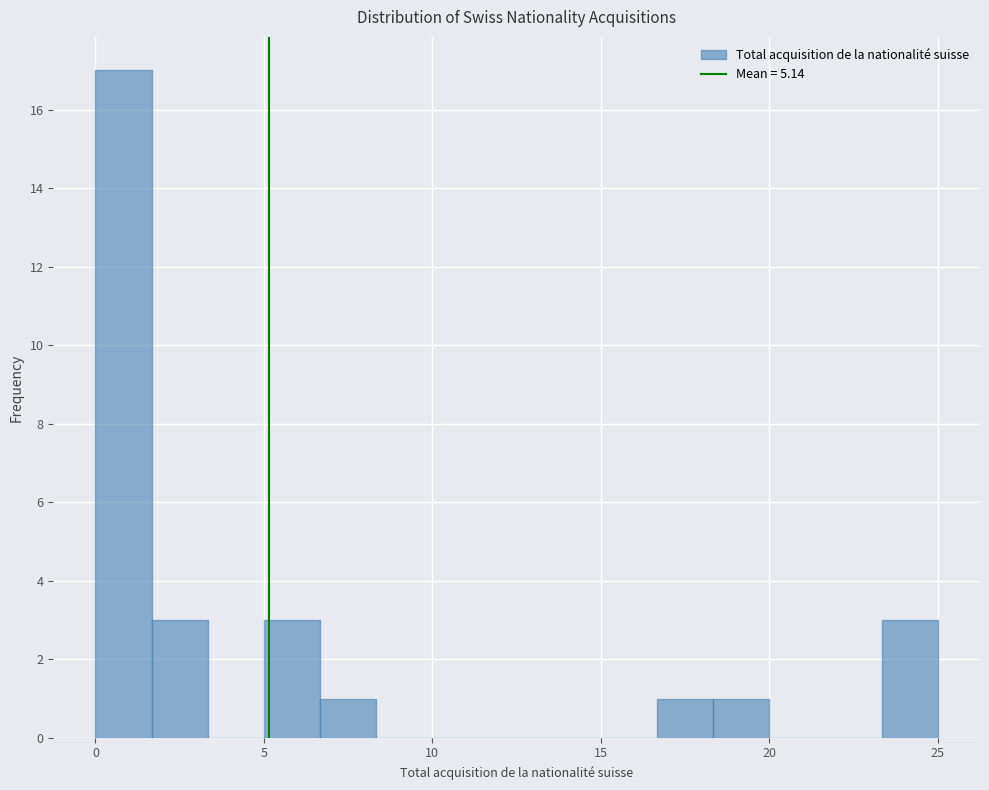

Around what value on the x-axis is the tallest bar? Give the approximate position of its centre, as read against the axis.

1.0